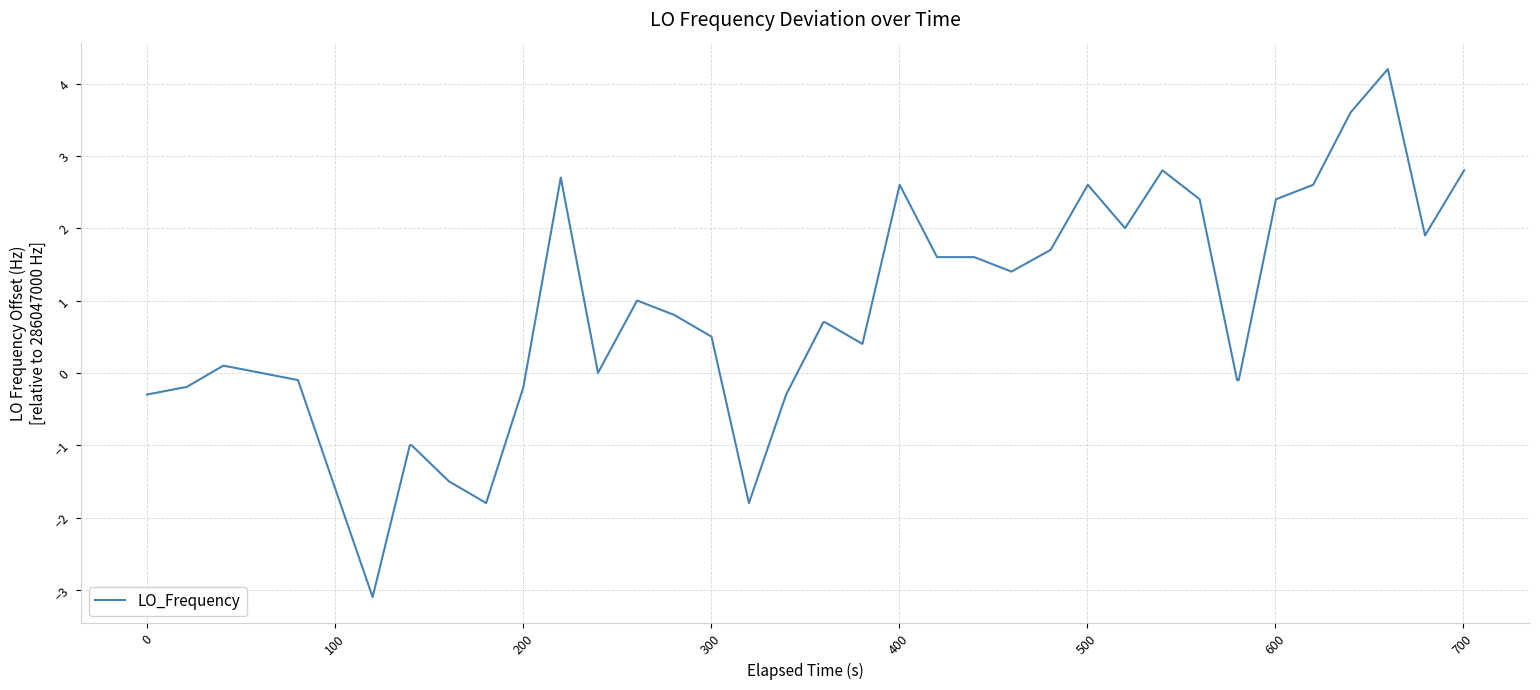

Does the chart display data point markers on the line(s)?

No